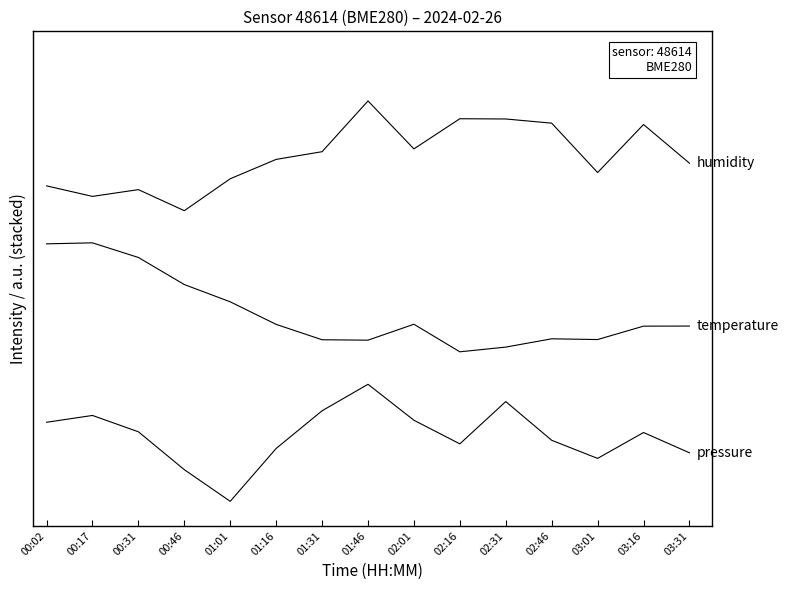

Between 00:31 and 02:01, which is larger?

02:01